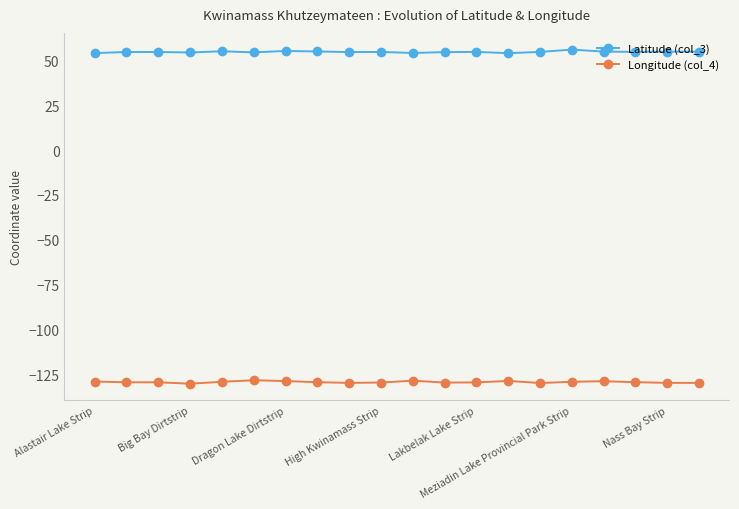

True or false: Longitude (col_4) and Latitude (col_3) cross at least once.

False